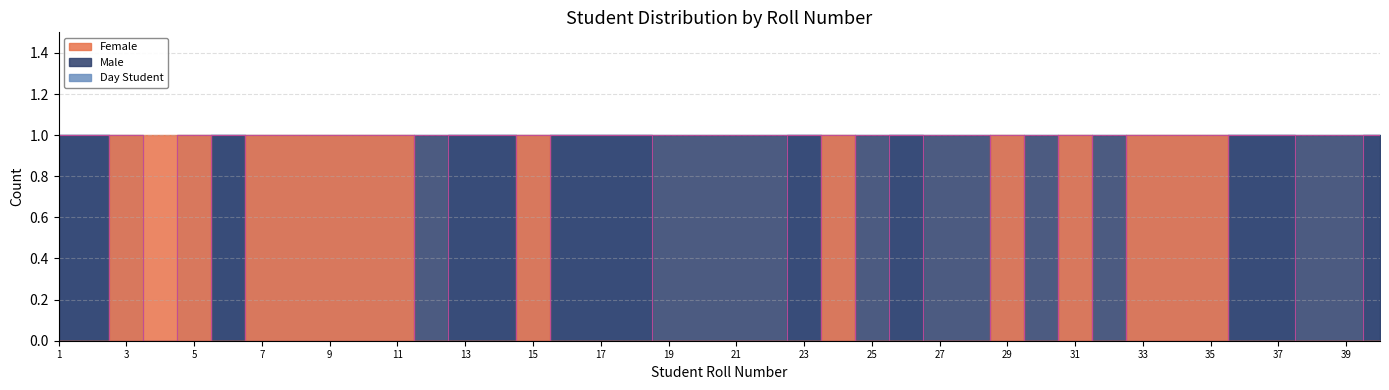

Which category has the lowest value in the Day Student line series?

7